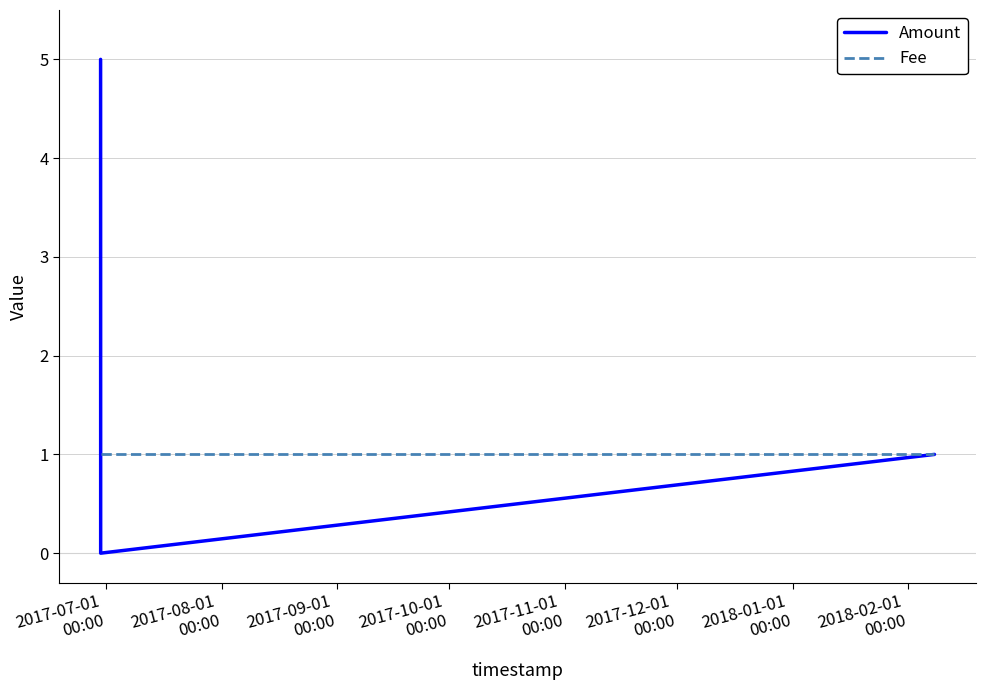

In Amount, how many points are lower than both neighbors (excluding endpoints)?

1